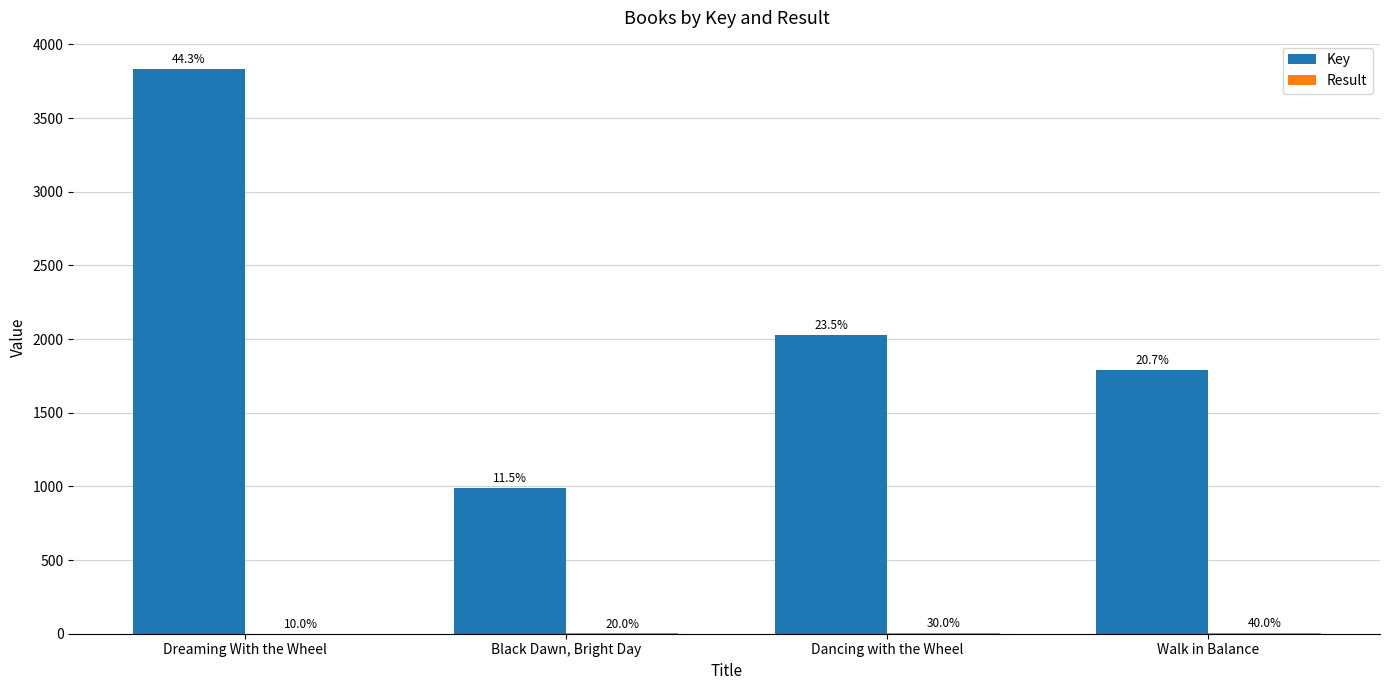

At how many categories does at least one series exceed 1598?

3